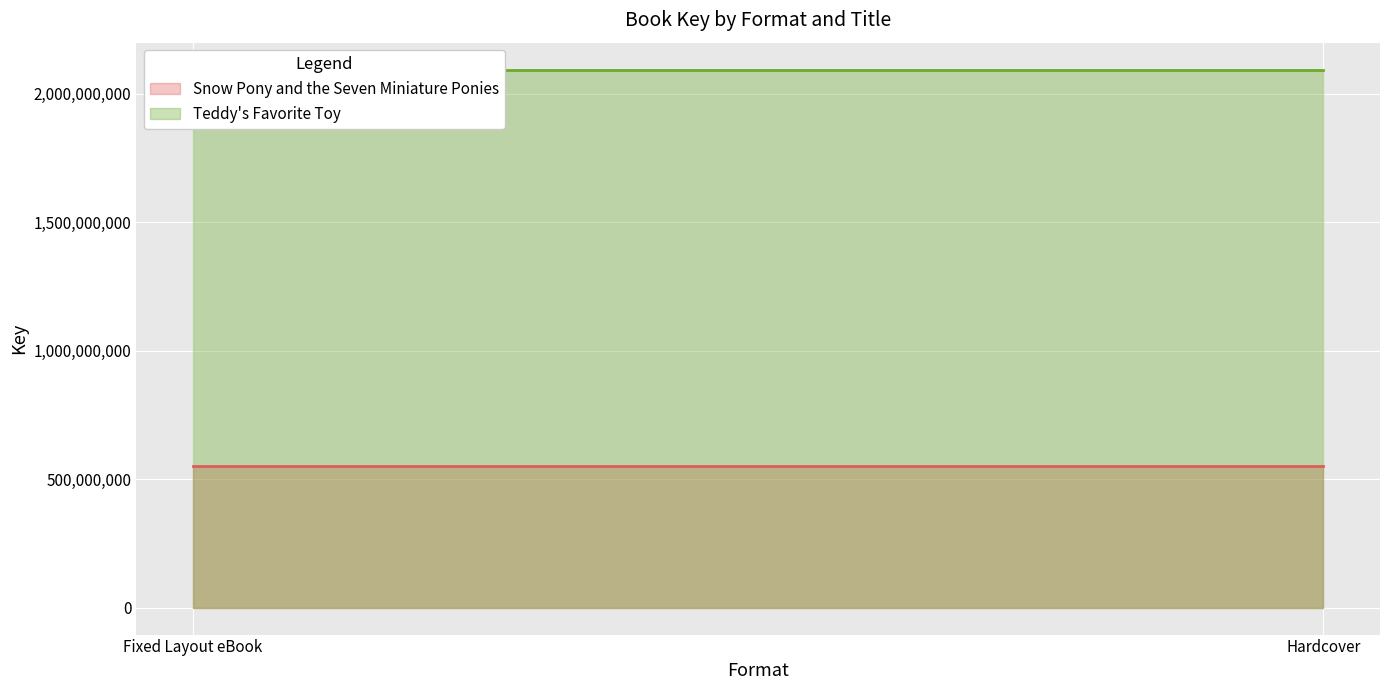

Rank the series by their average value, from highest to lowest.

Teddy's Favorite Toy, Snow Pony and the Seven Miniature Ponies